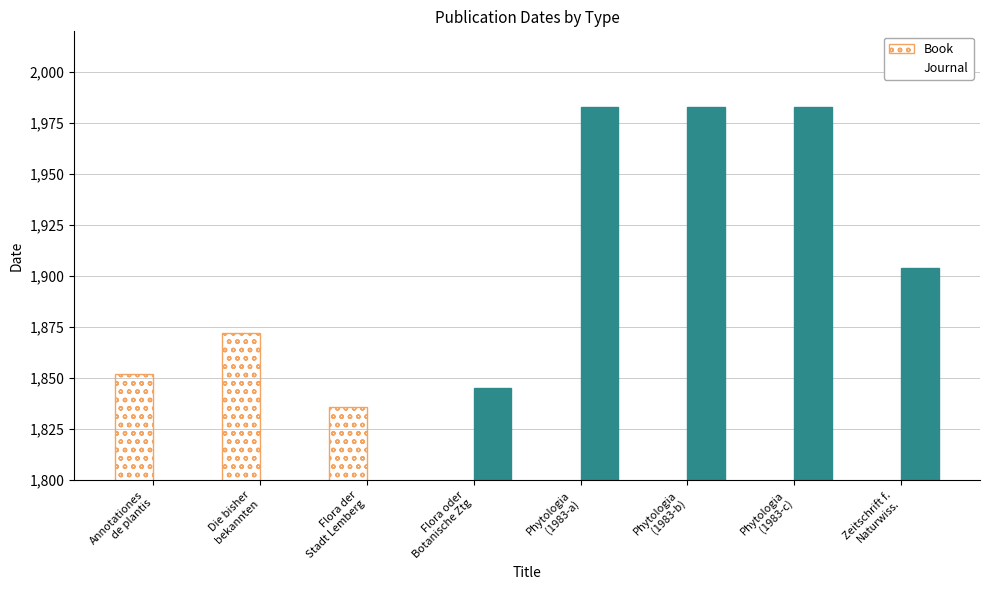

Rank the series by their average value, from highest to lowest.

Journal, Book